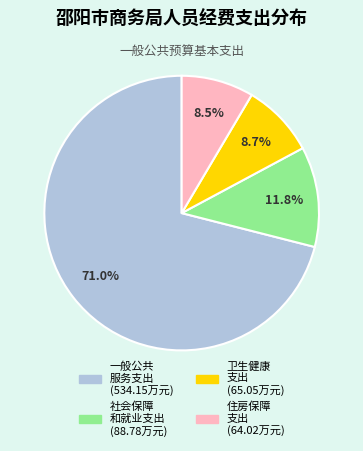

Is there any slice that represents more than half of the pie?

Yes